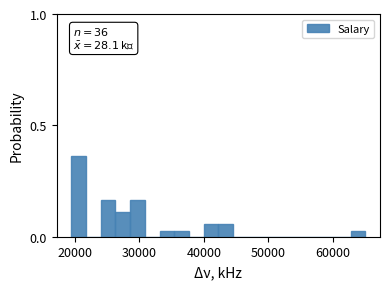

Around what value on the x-axis is the tallest bar? Give the approximate position of its centre, as read against the axis.

21000